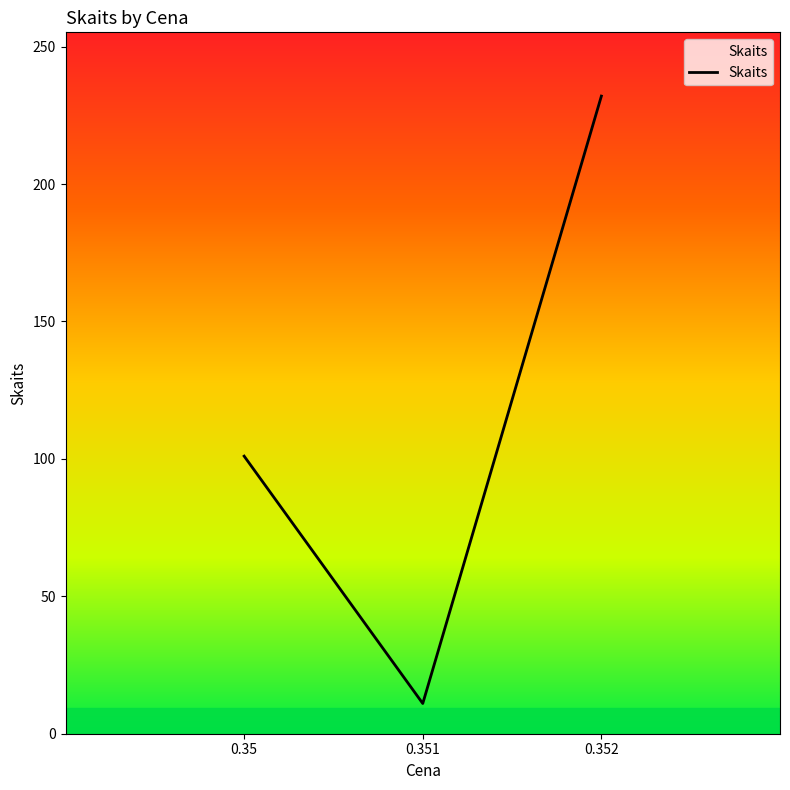

The chart shows a value of 101 at 0.35. True or false?

True